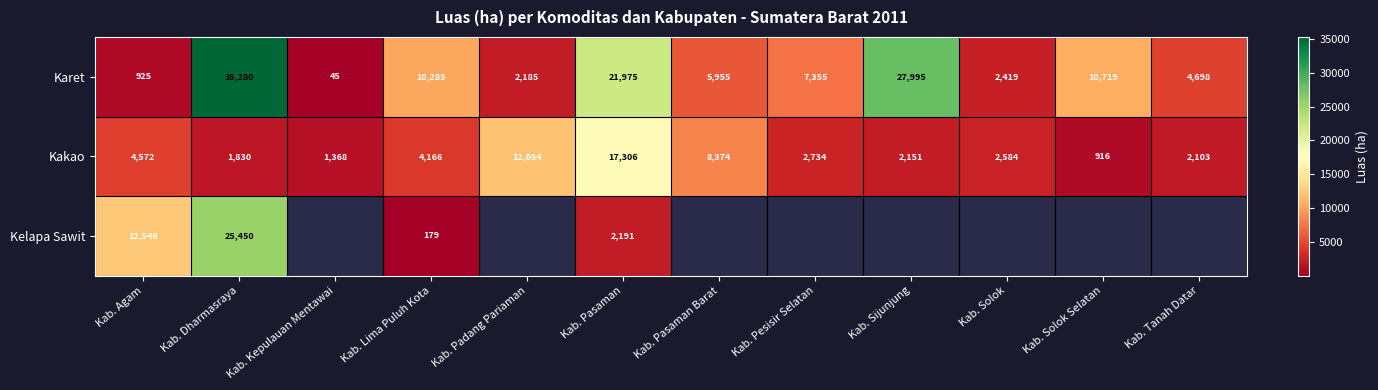

Which label corresponds to the largest value in the chart?

Kab. Dharmasraya